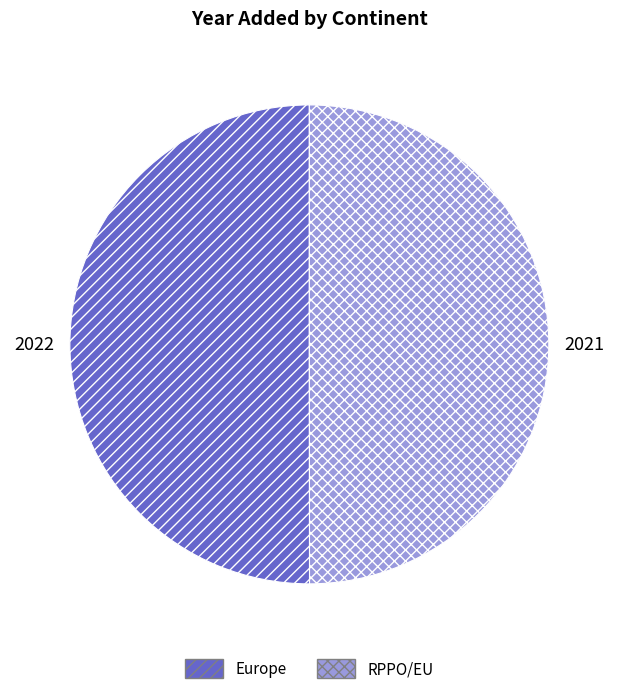

Combined, do RPPO/EU and Europe account for over 50%?

Yes